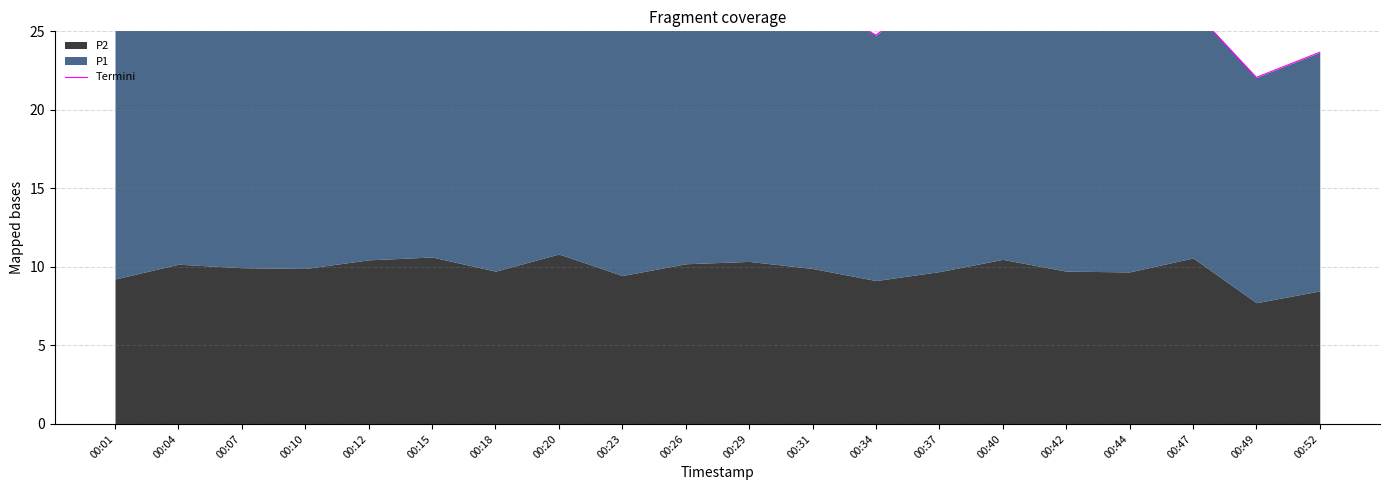

Reading left to right, extract all data points from this chart.

00:01=27.1	00:04=28.2	00:07=26.8	00:10=26.3	00:12=28.0	00:15=27.8	00:18=27.0	00:20=29.0	00:23=25.3	00:26=28.9	00:29=27.0	00:31=27.1	00:34=24.8	00:37=27.9	00:40=28.4	00:42=27.1	00:44=25.9	00:47=26.4	00:49=22.1	00:52=23.7